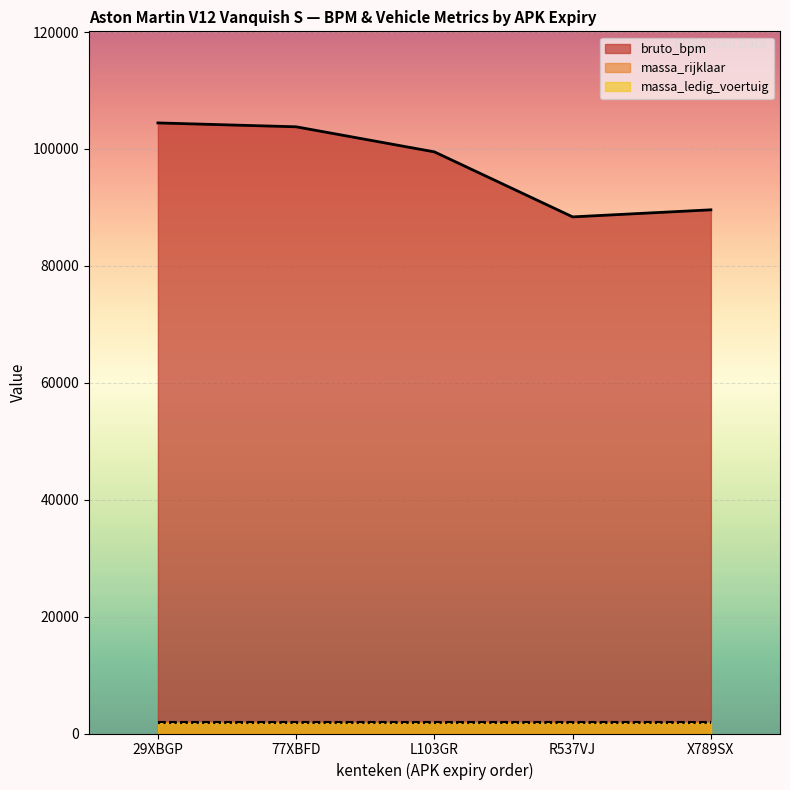

How many points are lower than both their immediate neighbors (excluding endpoints)?

1